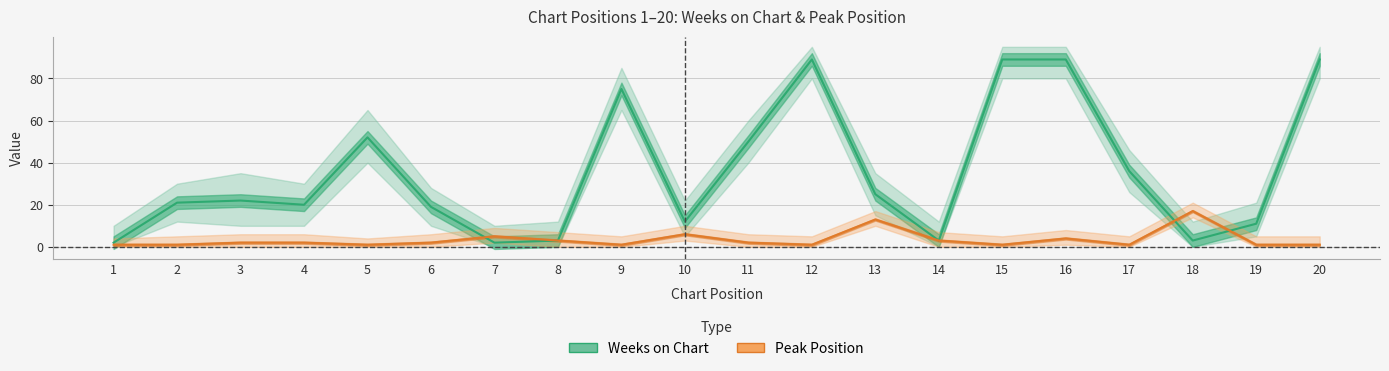

How many data points in Weeks on Chart are less than 22?

10